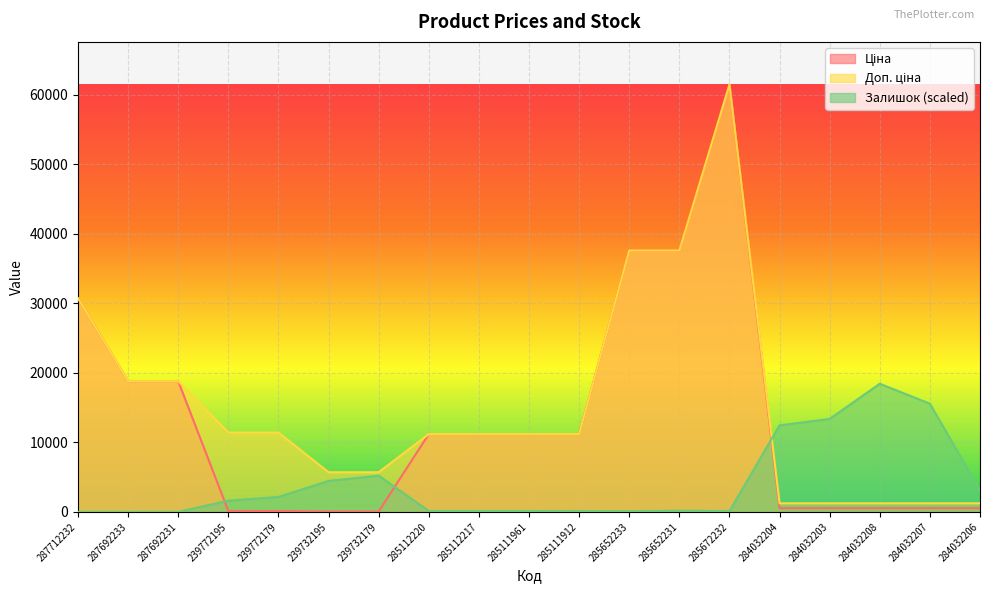

True or false: Ціна and Доп. ціна intersect in this chart.

False